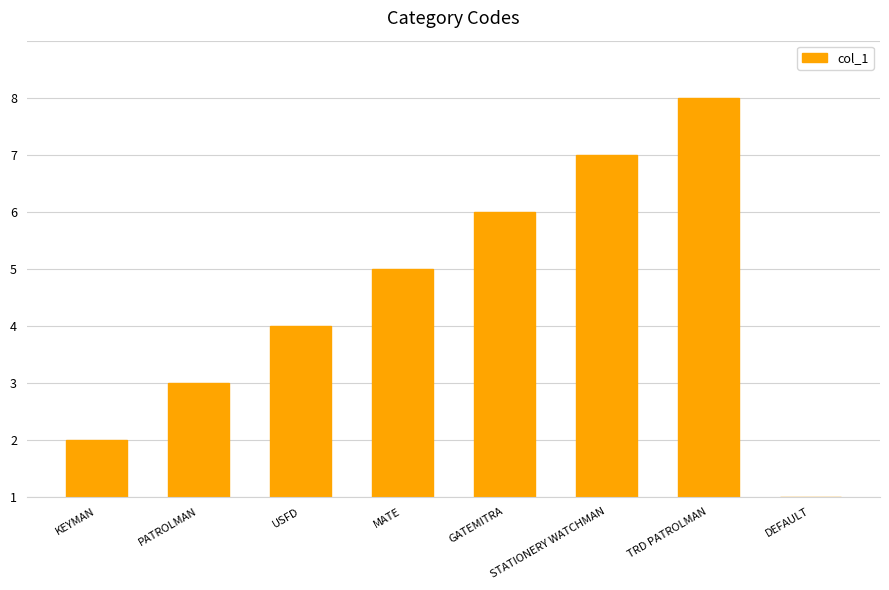

What is the ratio of the value at USFD to the value at KEYMAN?

3.0